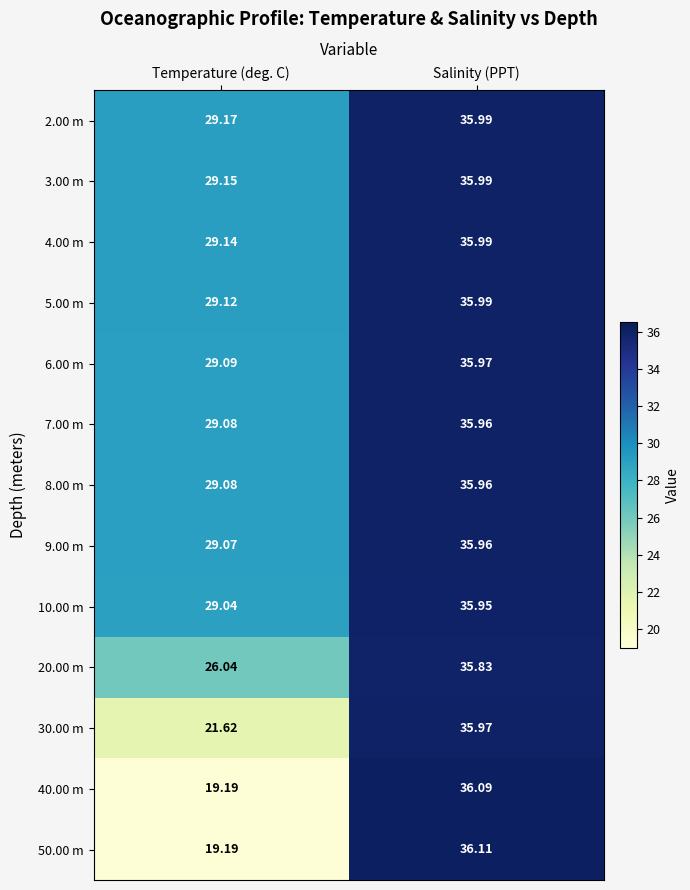

At which label is 50.00 m closest to 27?

Temperature (deg. C)